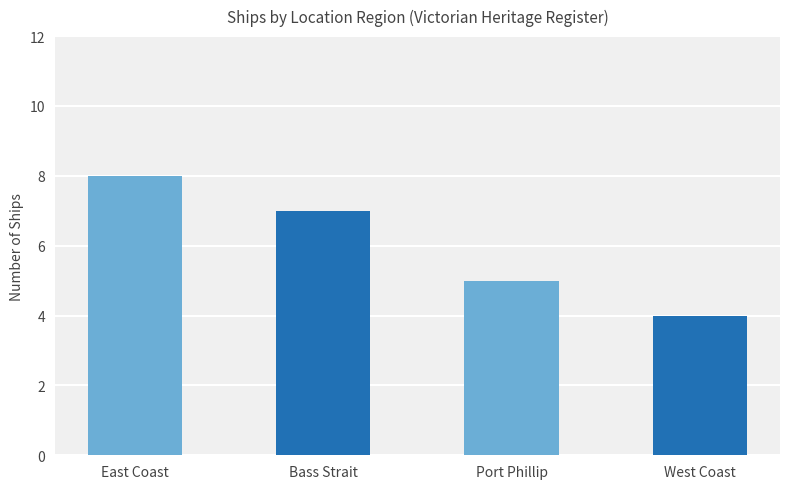

What is the value of the 2nd bar from the left?

7